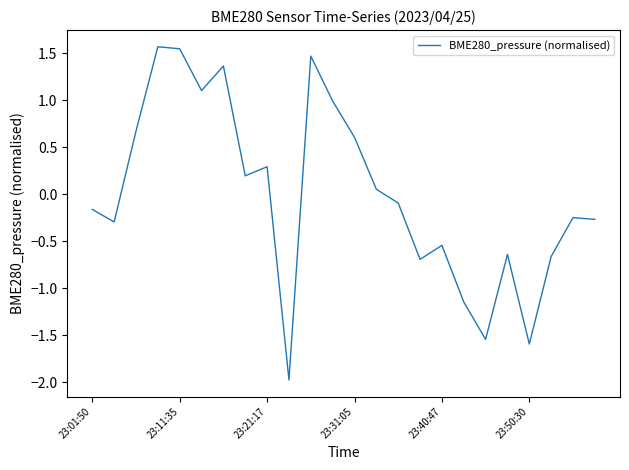

What is the maximum value shown in the chart?

1.6